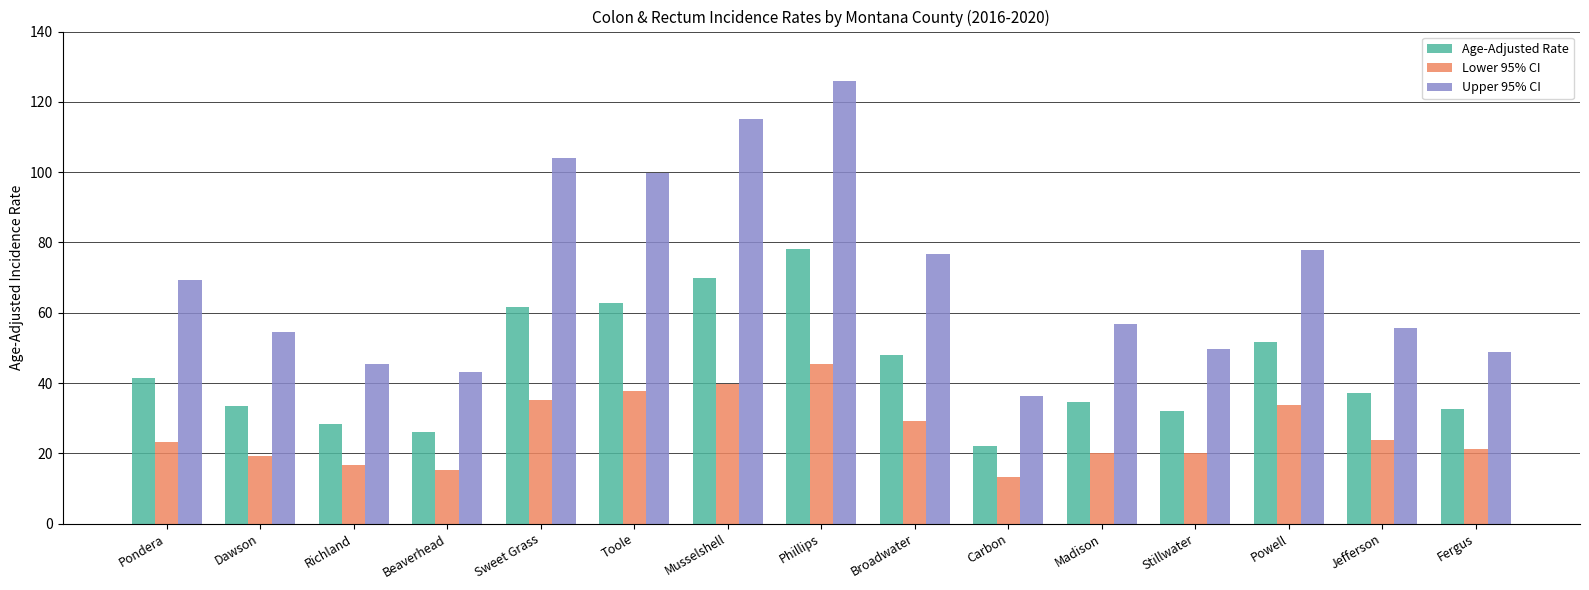

Reading left to right, extract all data points from this chart.

Age-Adjusted Rate: 41.4	33.5	28.3	26.2	61.7	62.8	69.9	78.0	48.1	22.1	34.6	32.0	51.8	37.2	32.6
Lower 95% CI: 23.3	19.2	16.6	15.3	35.3	37.6	39.6	45.3	29.1	13.2	20.1	20.1	33.8	23.9	21.3
Upper 95% CI: 69.2	54.5	45.4	43.2	103.9	99.8	115.0	126.0	76.7	36.3	56.7	49.8	77.9	55.6	48.8